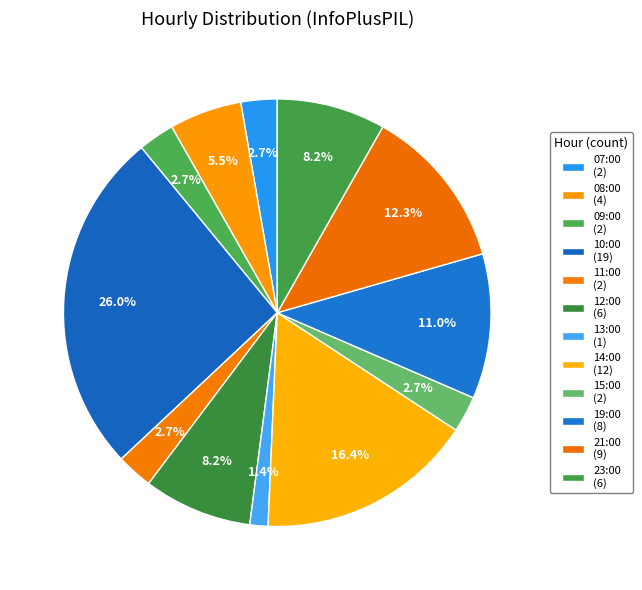

Count the number of slices in the pie.

12